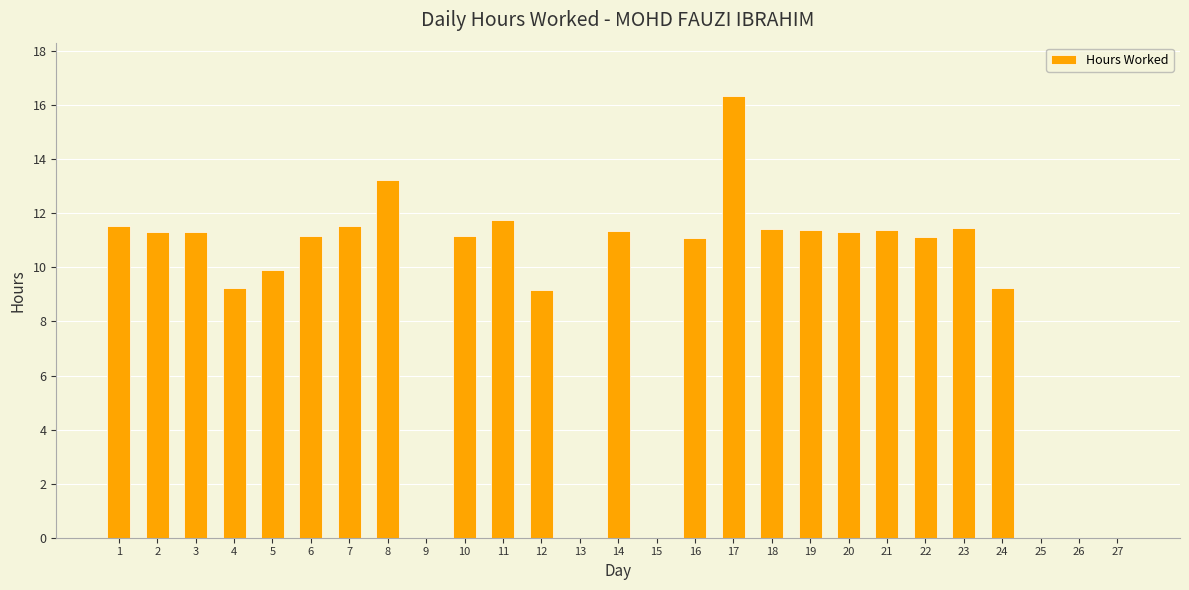

What is the greatest value displayed?

16.4